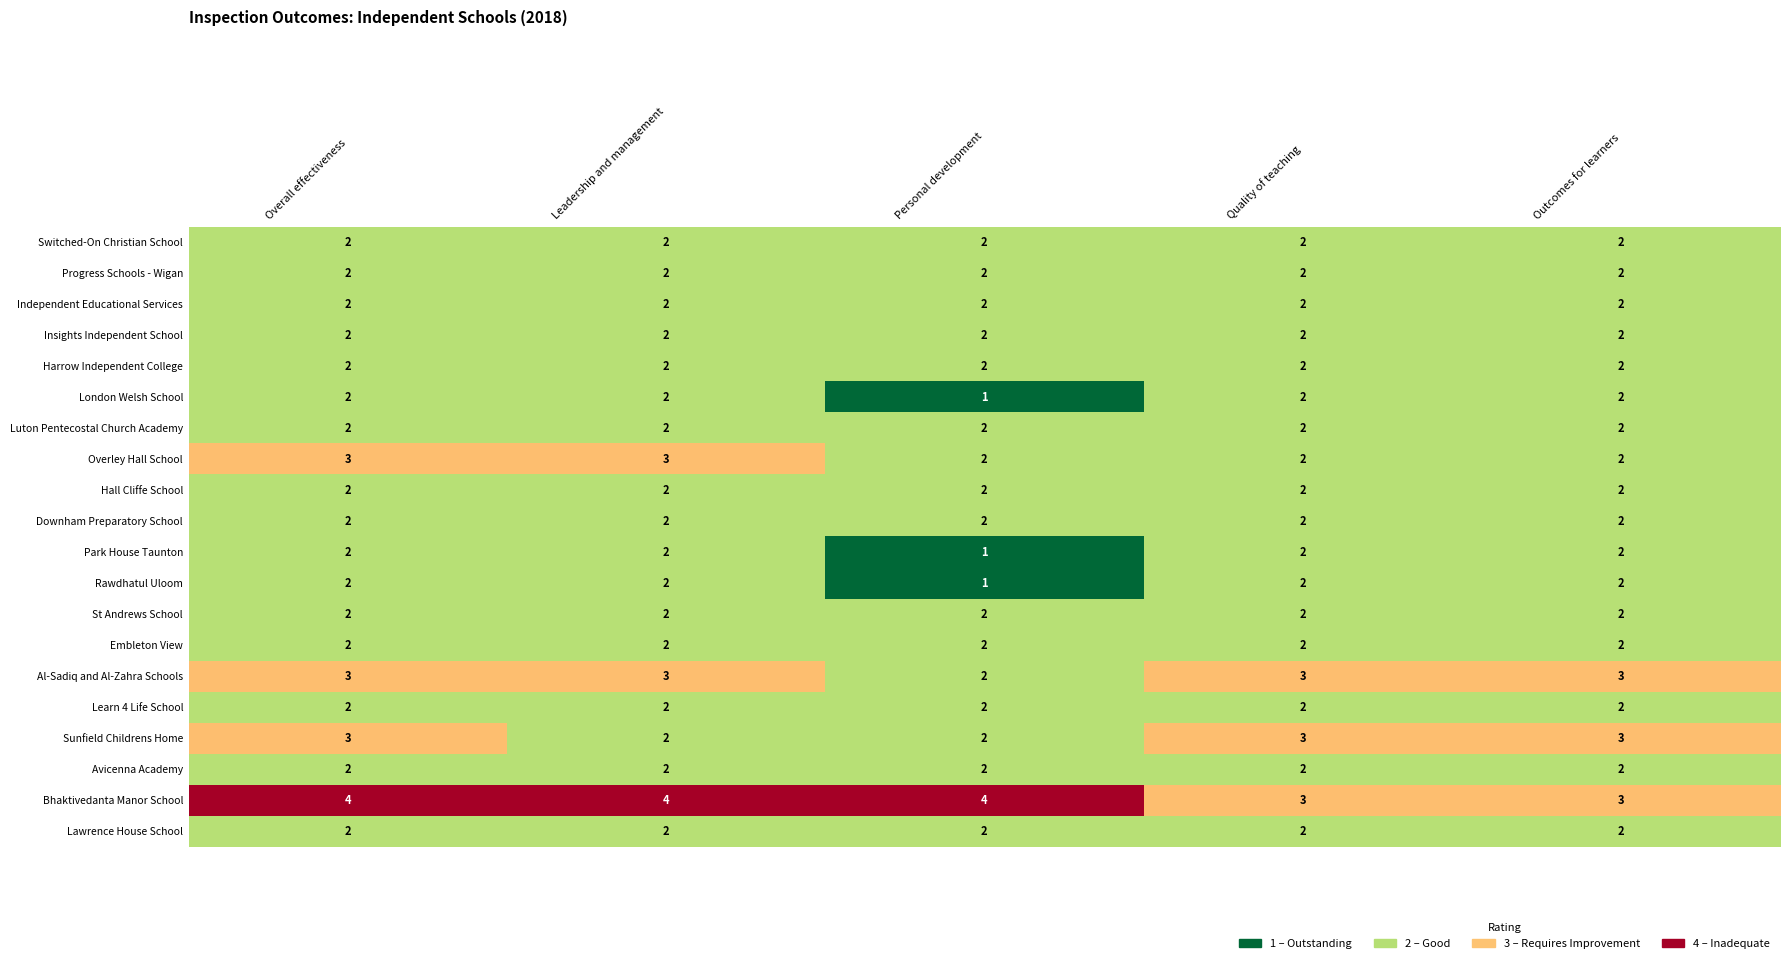

What is the maximum value shown in the chart?

4